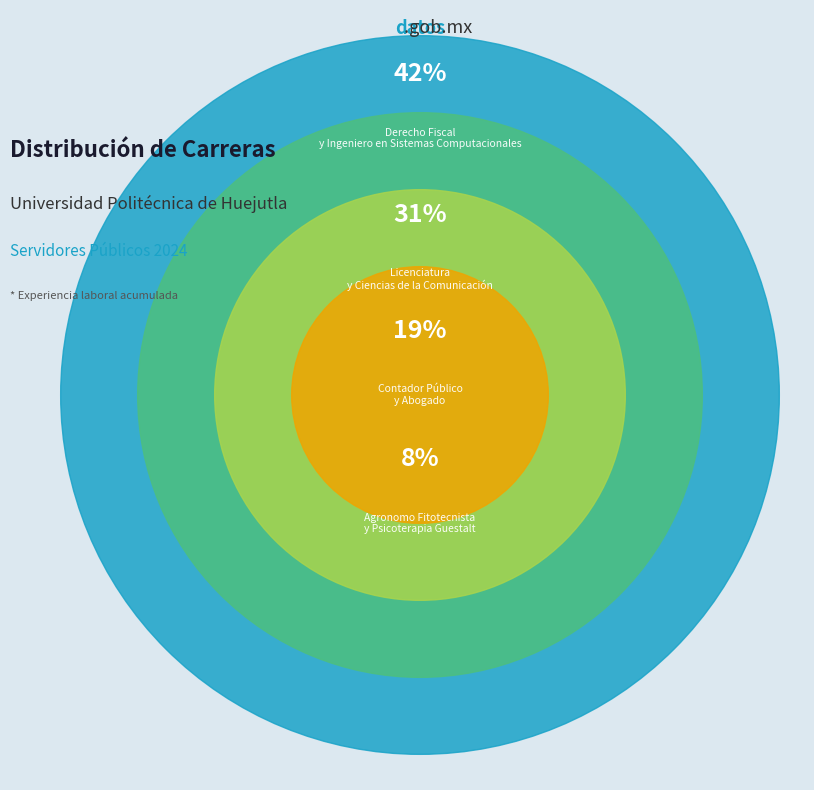

Which category has the biggest portion of the pie?

Ingeniero en Sistemas Computacionales